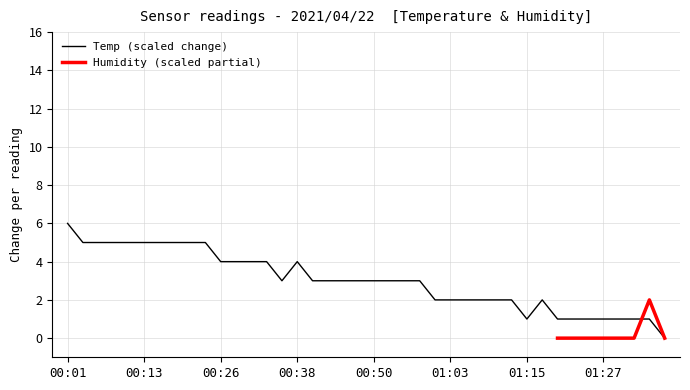

True or false: the data shows 3.0 at 01:07.

False